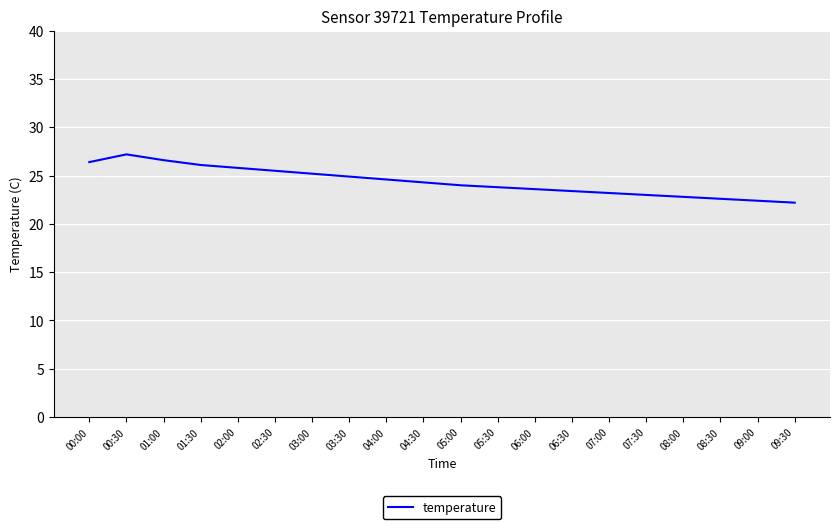

How many lines are shown in the chart?

1